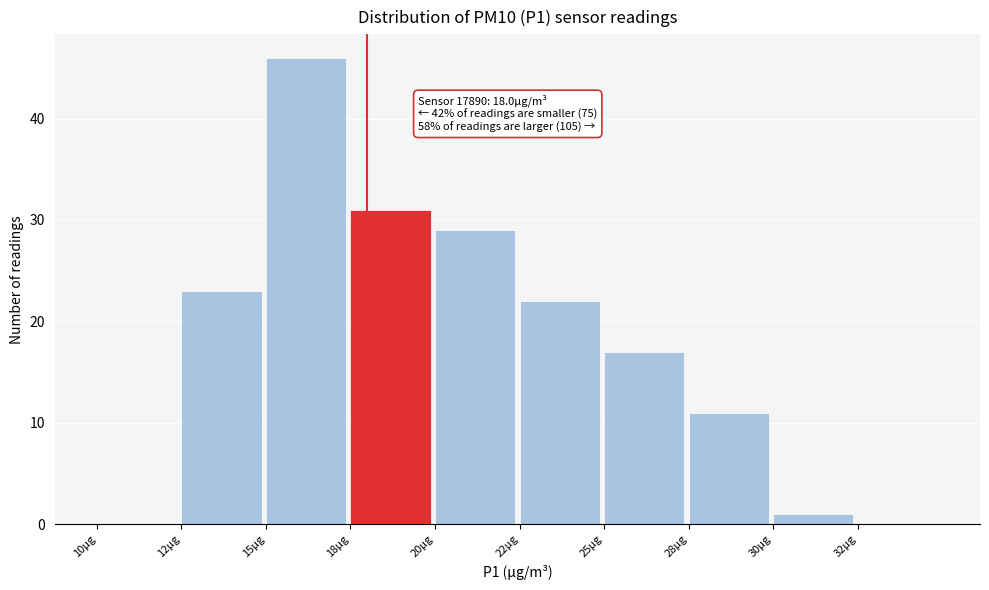

Reading left to right, extract all data points from this chart.

10μg=0	12μg=23	15μg=46	18μg=31	20μg=29	22μg=22	25μg=17	28μg=11	30μg=1	32μg=0